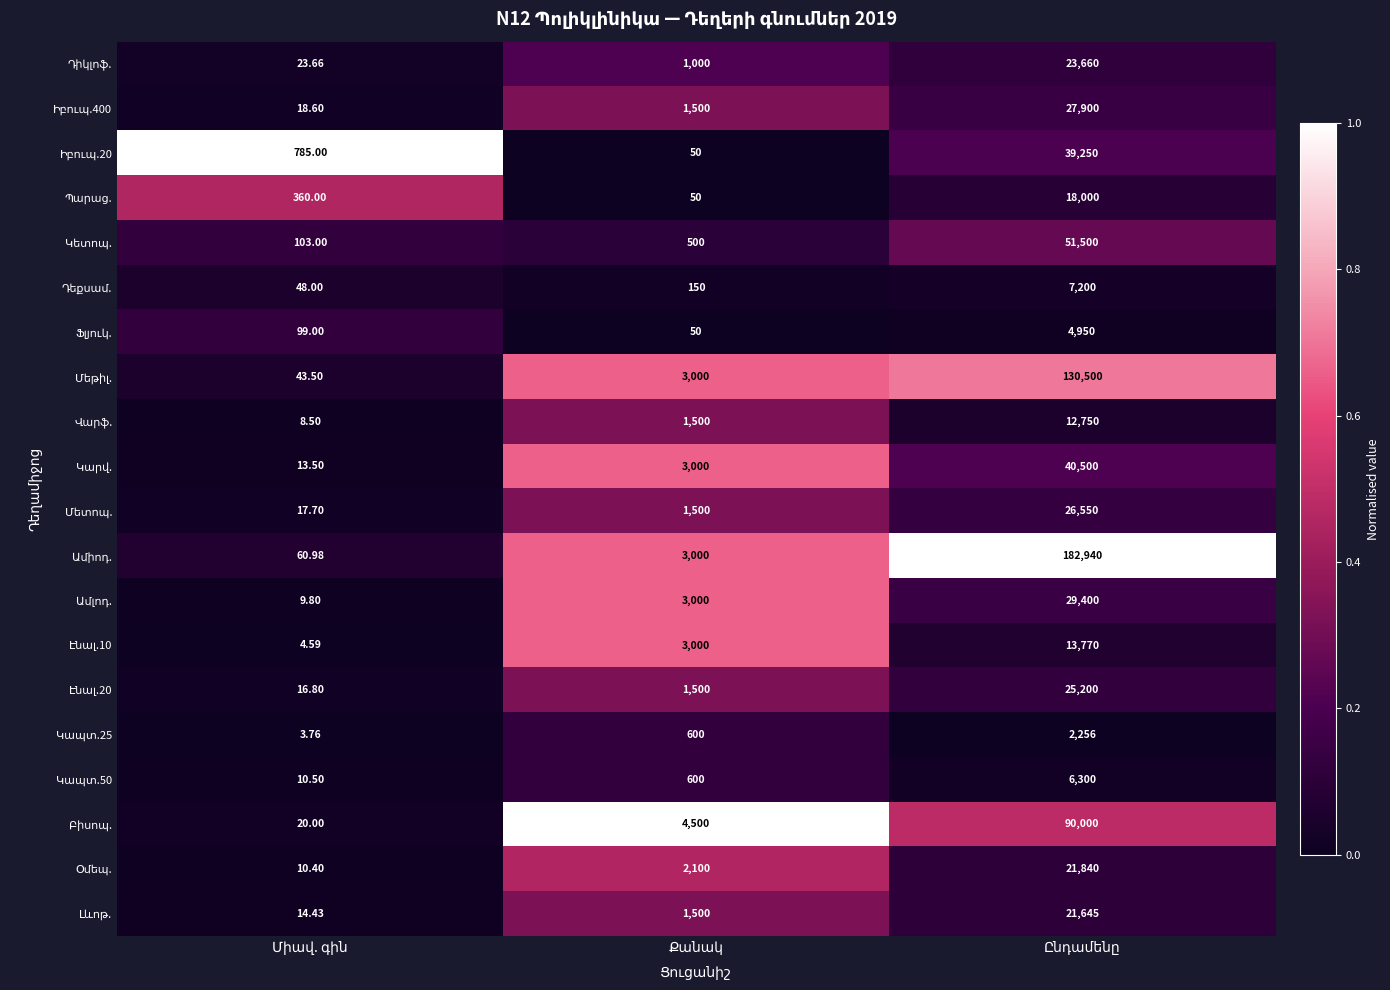

The Կետոպ. series shows 0.3 at Ընդամենը. True or false?

True